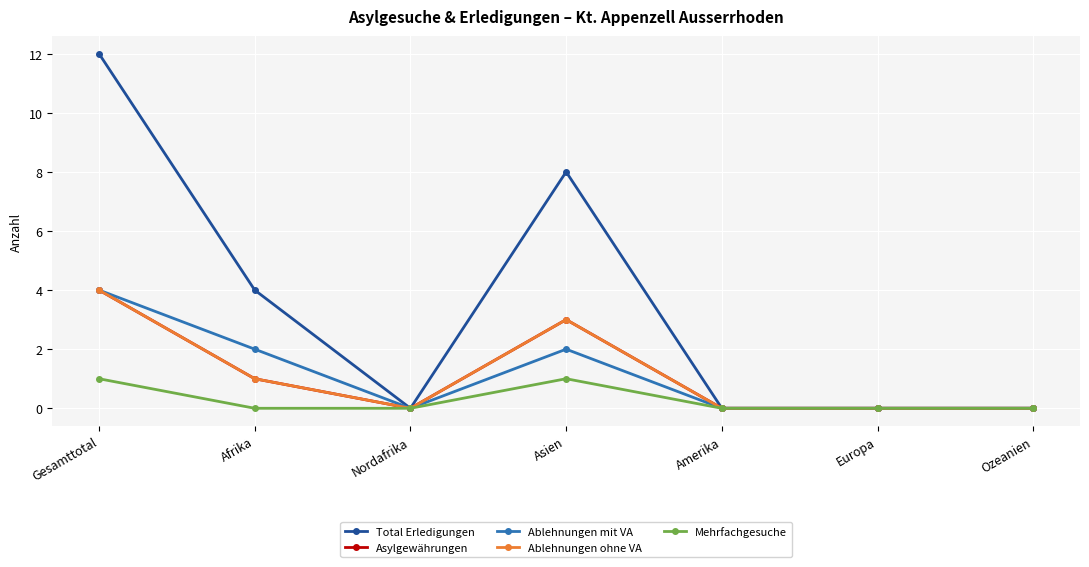

List the labels in order of Total Erledigungen value, smallest first.

Nordafrika, Amerika, Europa, Ozeanien, Afrika, Asien, Gesamttotal